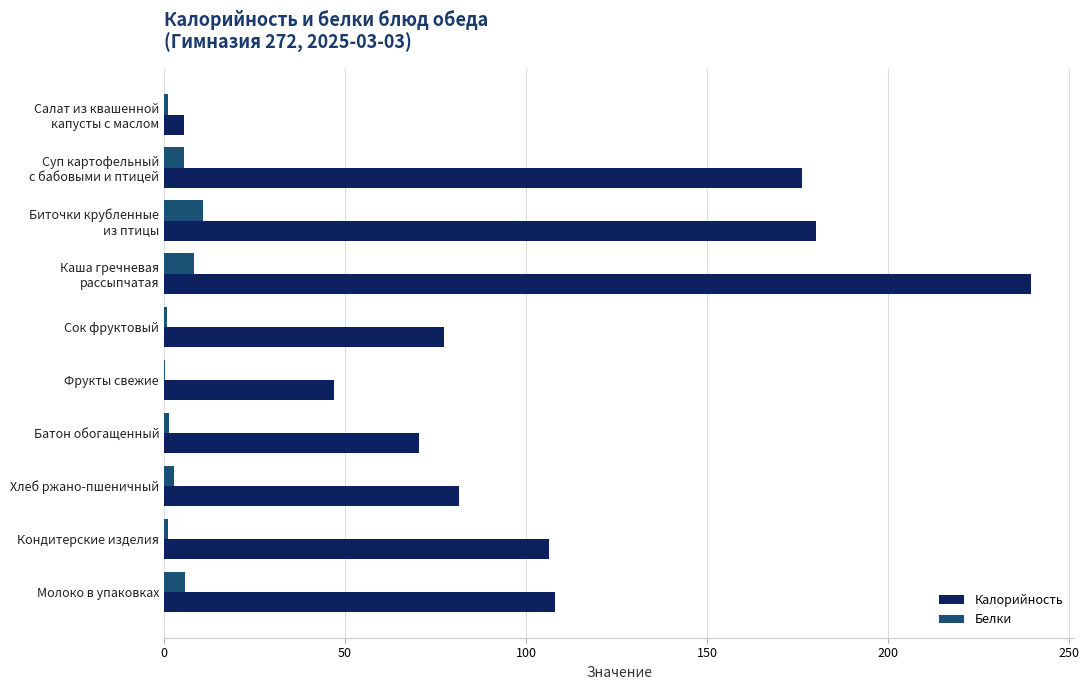

How many values in the Калорийность series exceed 106?

5